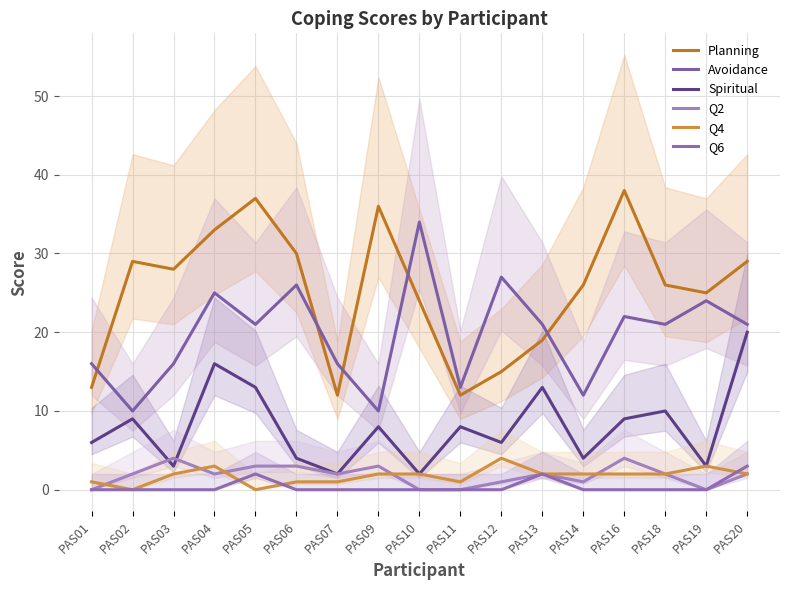

Does the chart display data point markers on the line(s)?

No